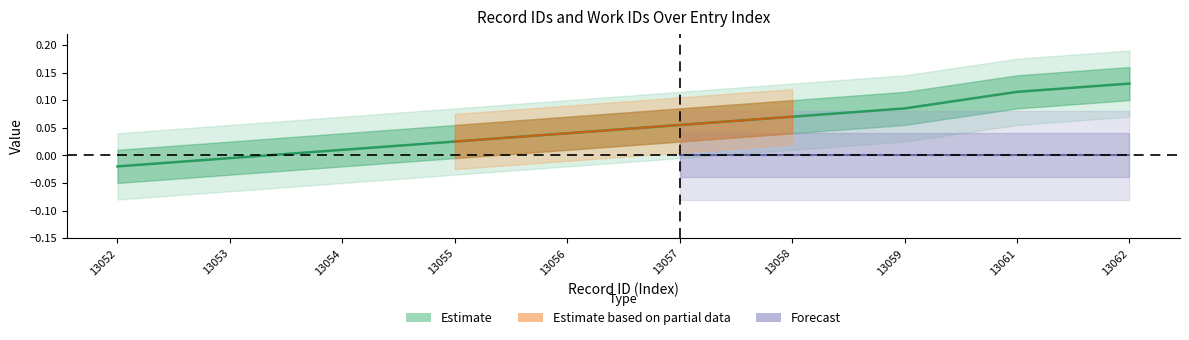

What is the approximate value at 13059?

0.1